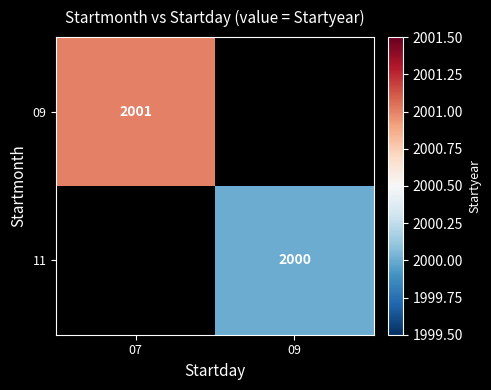

At which category does the chart reach its minimum across all series?

09